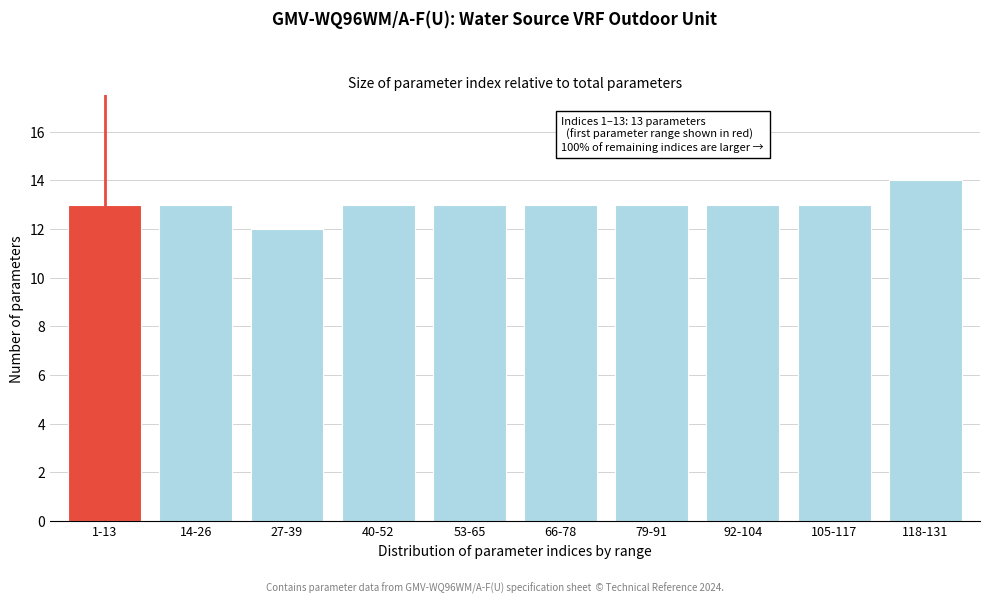

Reading left to right, list all the values displayed in this chart.

13	13	12	13	13	13	13	13	13	14